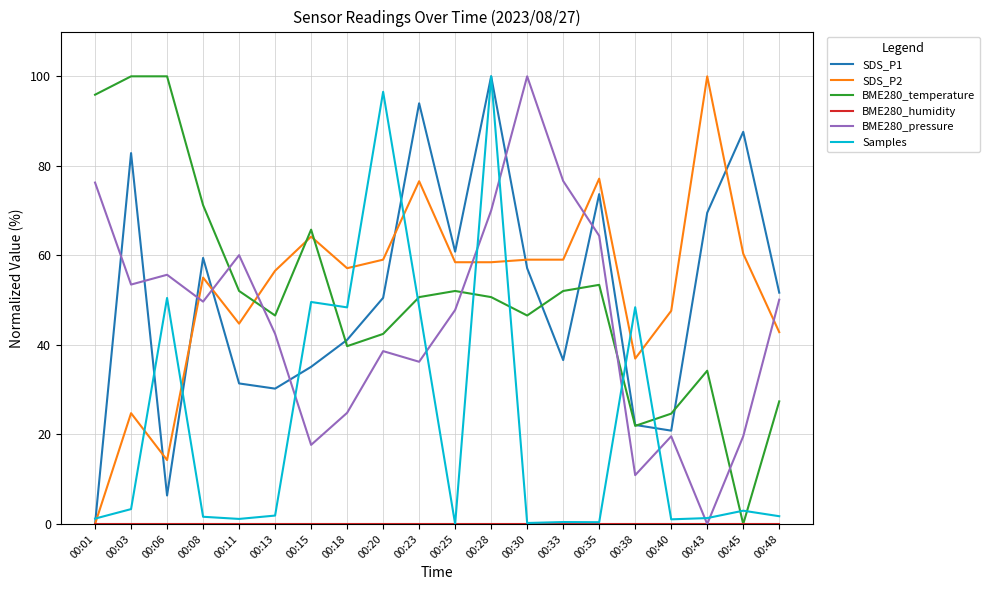

True or false: SDS_P1 and SDS_P2 intersect in this chart.

True